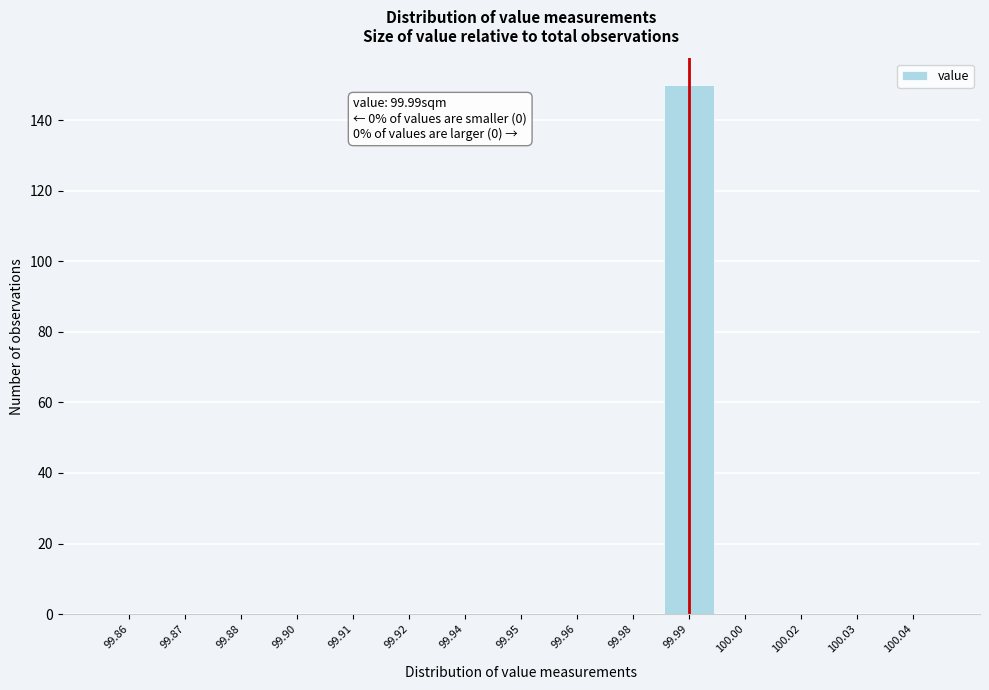

Reading left to right, extract all data points from this chart.

99.86=0	99.87=0	99.88=0	99.90=0	99.91=0	99.92=0	99.94=0	99.95=0	99.96=0	99.98=0	99.99=150	100.00=0	100.02=0	100.03=0	100.04=0